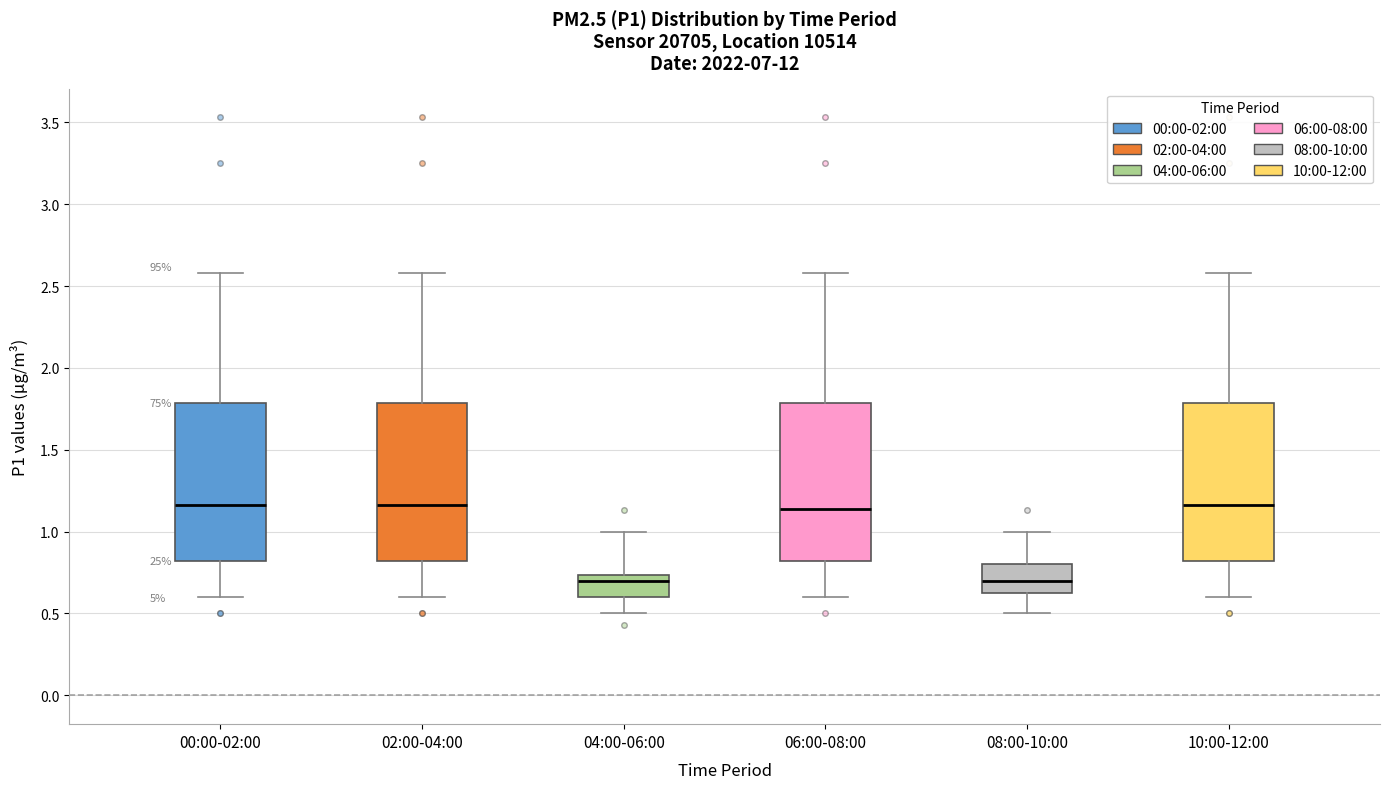

Reading left to right, read every box against the y-axis: the position of its median line, the range the box covers, and the ends of its whiskers. The values are not printed on the chart, so give them approximately, as read against the axis.

00:00-02:00: median 1.15, box 0.80 to 1.80, whiskers 0.60 to 2.60
02:00-04:00: median 1.15, box 0.80 to 1.80, whiskers 0.60 to 2.60
04:00-06:00: median 0.70, box 0.60 to 0.75, whiskers 0.50 to 1.00
06:00-08:00: median 1.15, box 0.80 to 1.80, whiskers 0.60 to 2.60
08:00-10:00: median 0.70, box 0.60 to 0.80, whiskers 0.50 to 1.00
10:00-12:00: median 1.15, box 0.80 to 1.80, whiskers 0.60 to 2.60